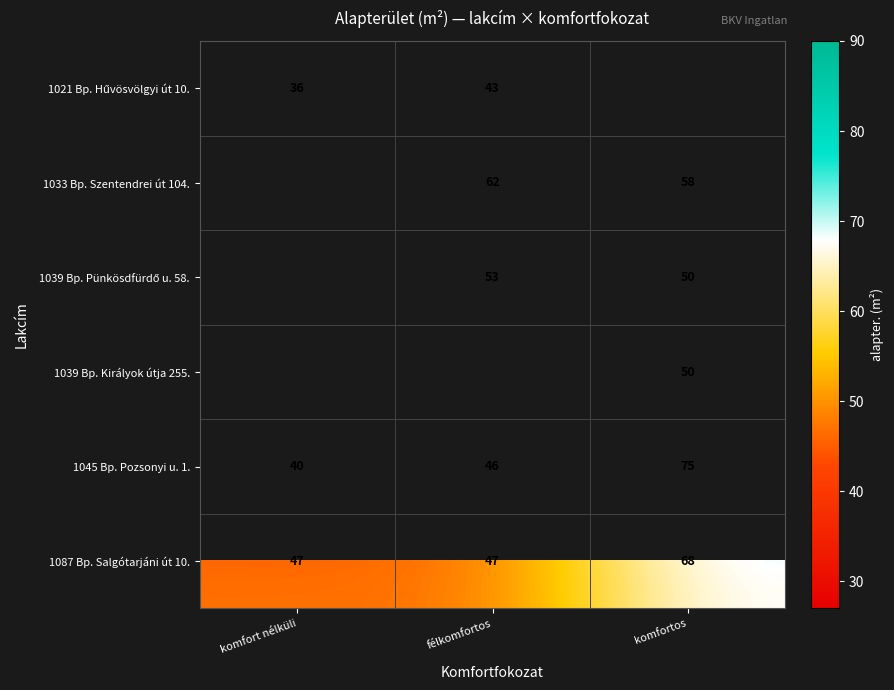

Which label corresponds to the smallest value in the chart?

komfortos